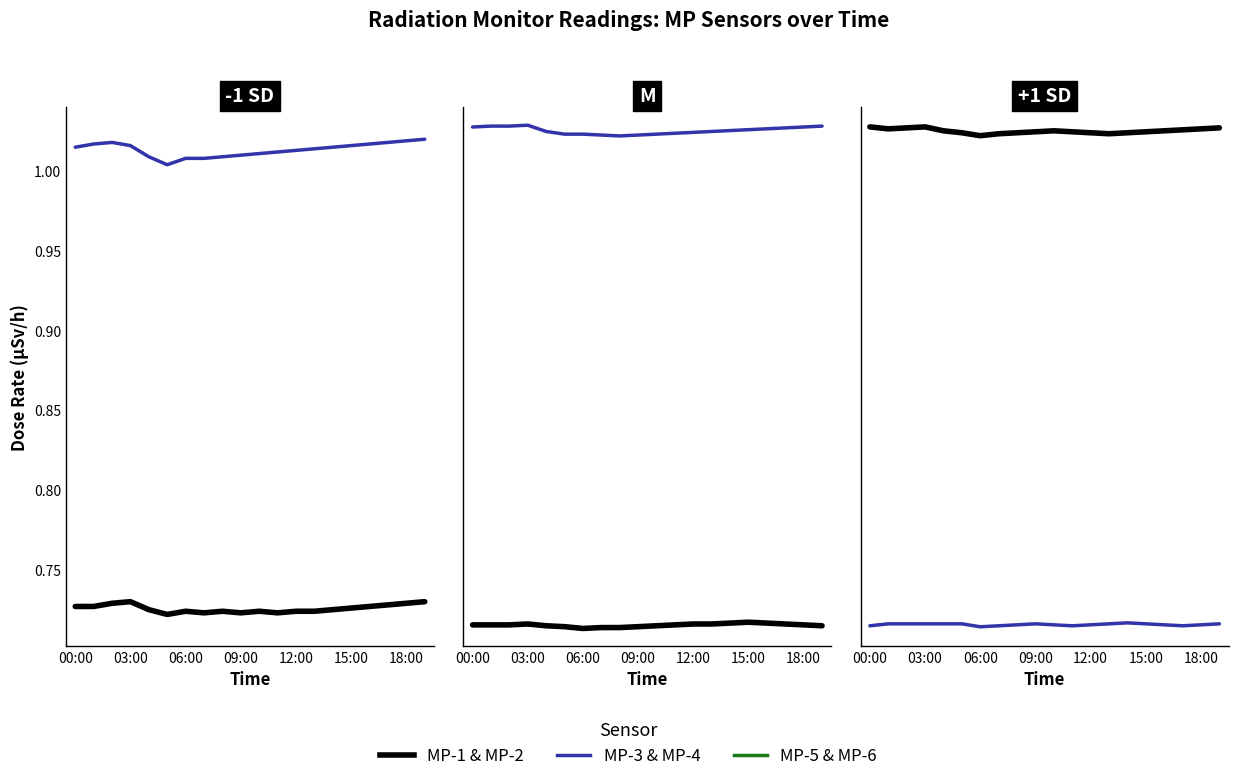

True or false: MP-3 and MP-6 intersect in this chart.

False